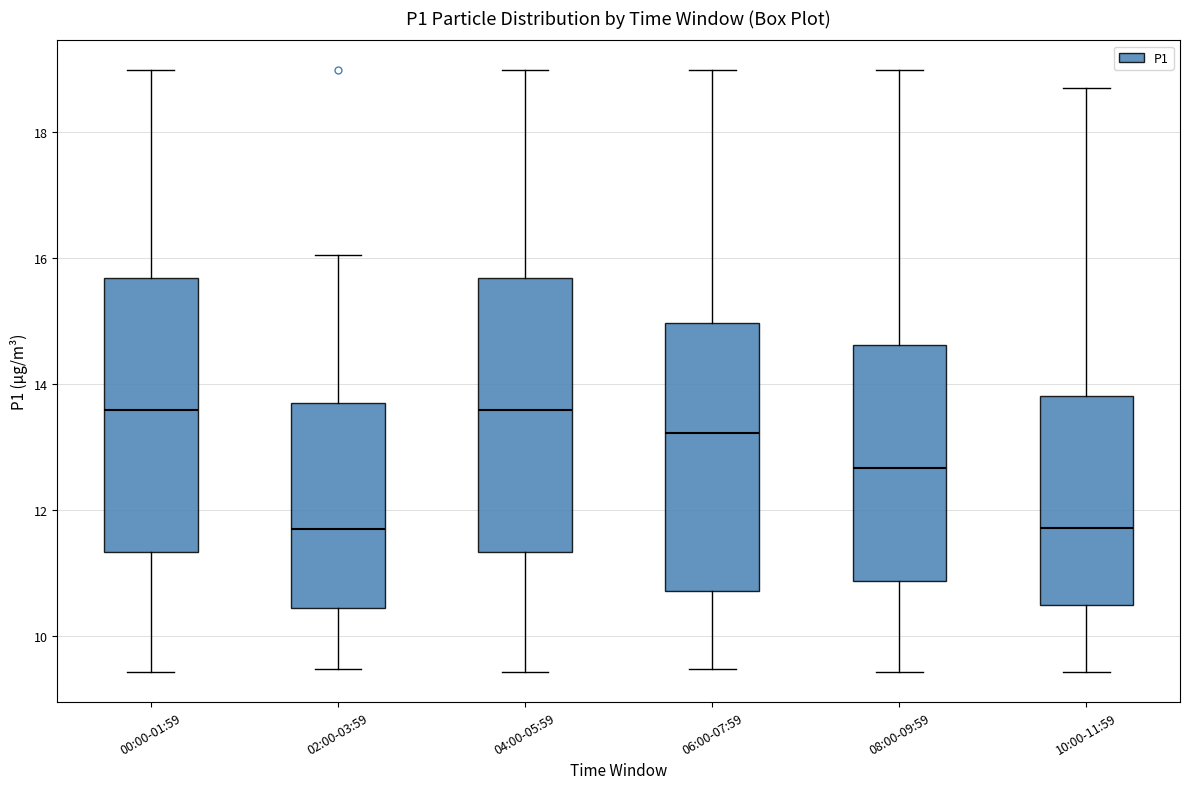

Reading left to right, read every box against the y-axis: the position of its median line, the range the box covers, and the ends of its whiskers. The values are not printed on the chart, so give them approximately, as read against the axis.

00:00-01:59: median 13.6, box 11.4 to 15.6, whiskers 9.4 to 19.0
02:00-03:59: median 11.8, box 10.4 to 13.8, whiskers 9.4 to 16.0
04:00-05:59: median 13.6, box 11.4 to 15.6, whiskers 9.4 to 19.0
06:00-07:59: median 13.2, box 10.8 to 15.0, whiskers 9.4 to 19.0
08:00-09:59: median 12.6, box 10.8 to 14.6, whiskers 9.4 to 19.0
10:00-11:59: median 11.8, box 10.4 to 13.8, whiskers 9.4 to 18.8